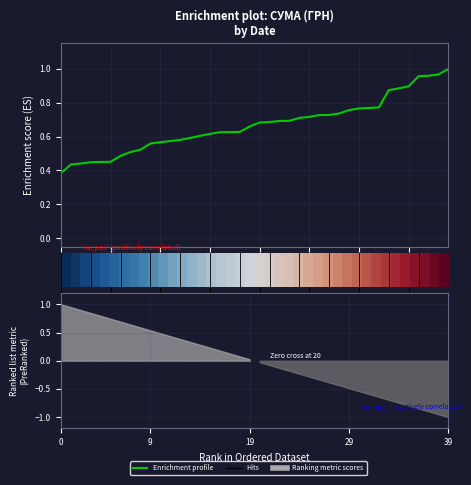

How many categories are shown in the chart?

40